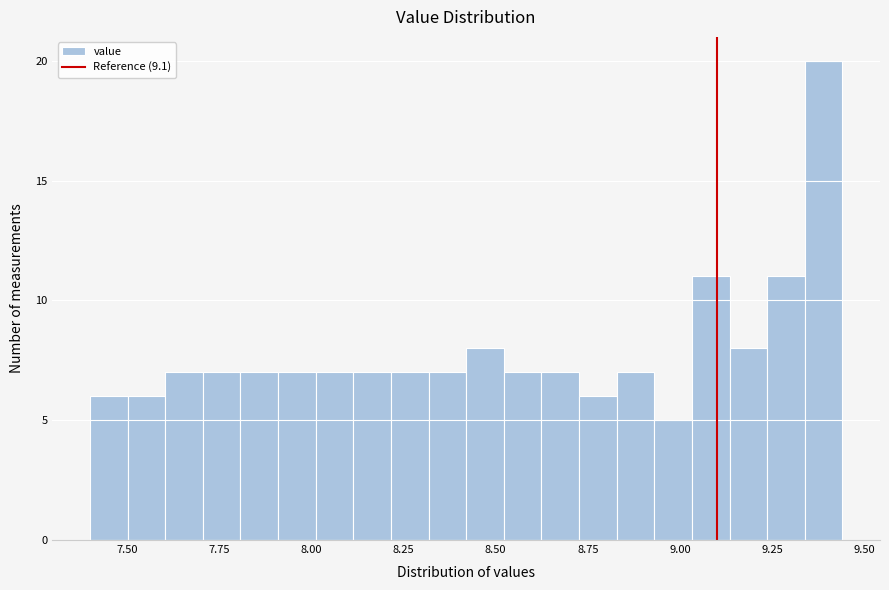

Around what value on the x-axis is the tallest bar? Give the approximate position of its centre, as read against the axis.

9.40